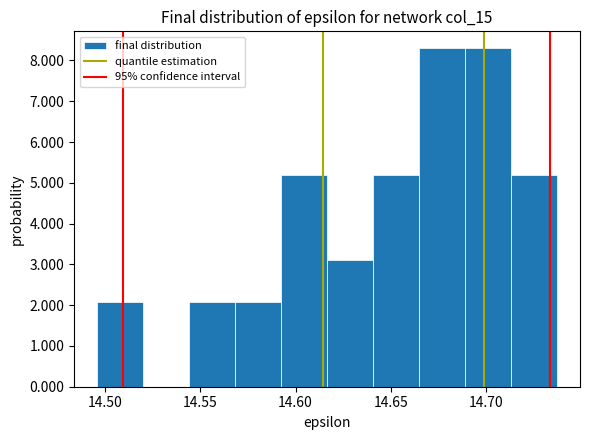

How tall is the bar that spans 14.665 to 14.690 on the x-axis? Neither the bar edges nor the heights are printed on the chart, so give them approximately, as read against the axes.

8.3